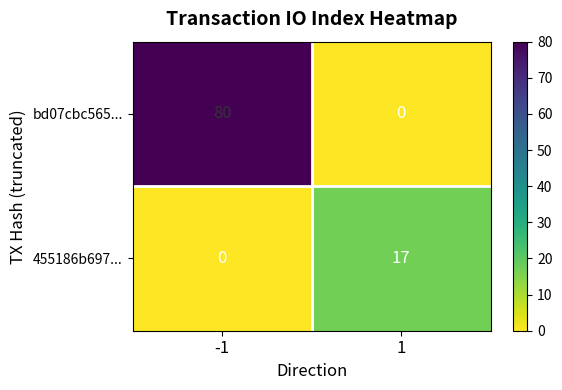

Rank the series at -1 from lowest to highest value.

455186b697..., bd07cbc565...